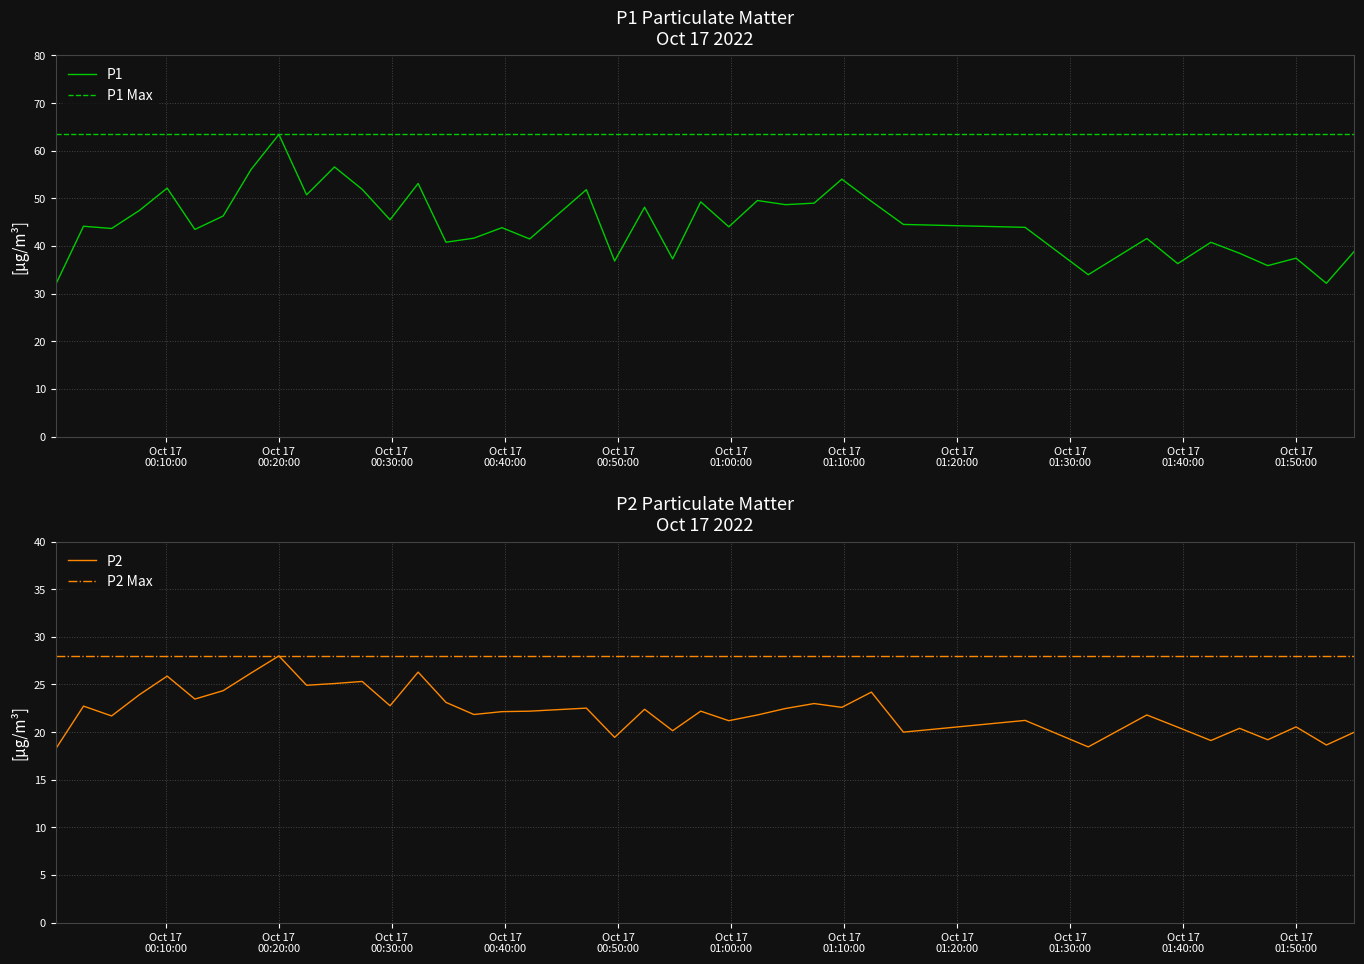

What is the minimum value for P1?

31.9